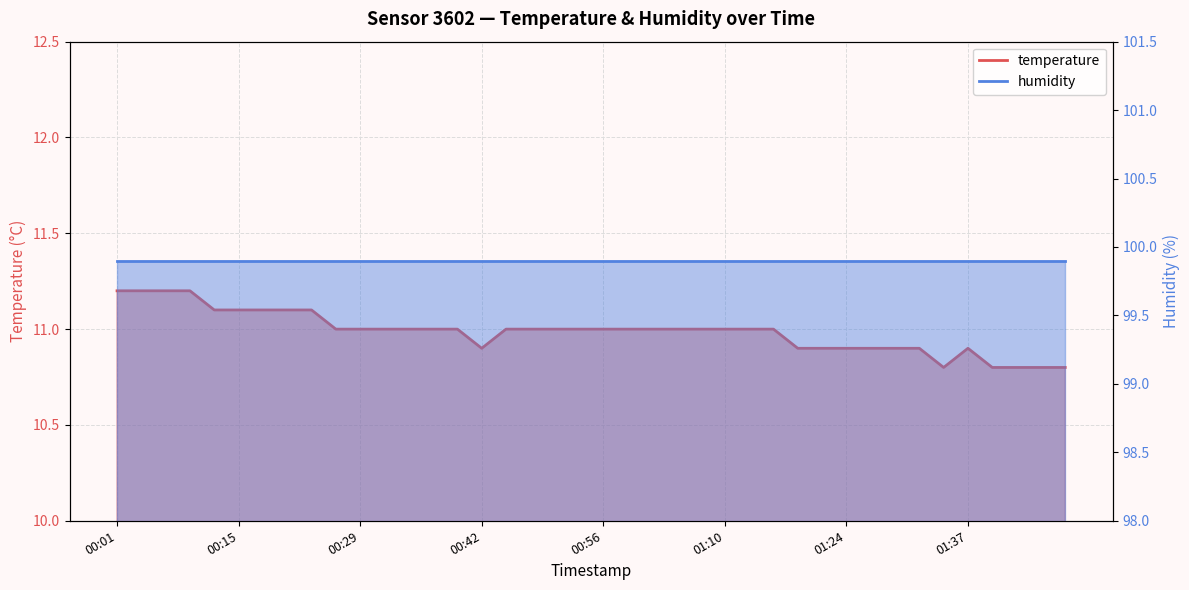

What is the sum of the values at 00:20 and 01:04?

22.1